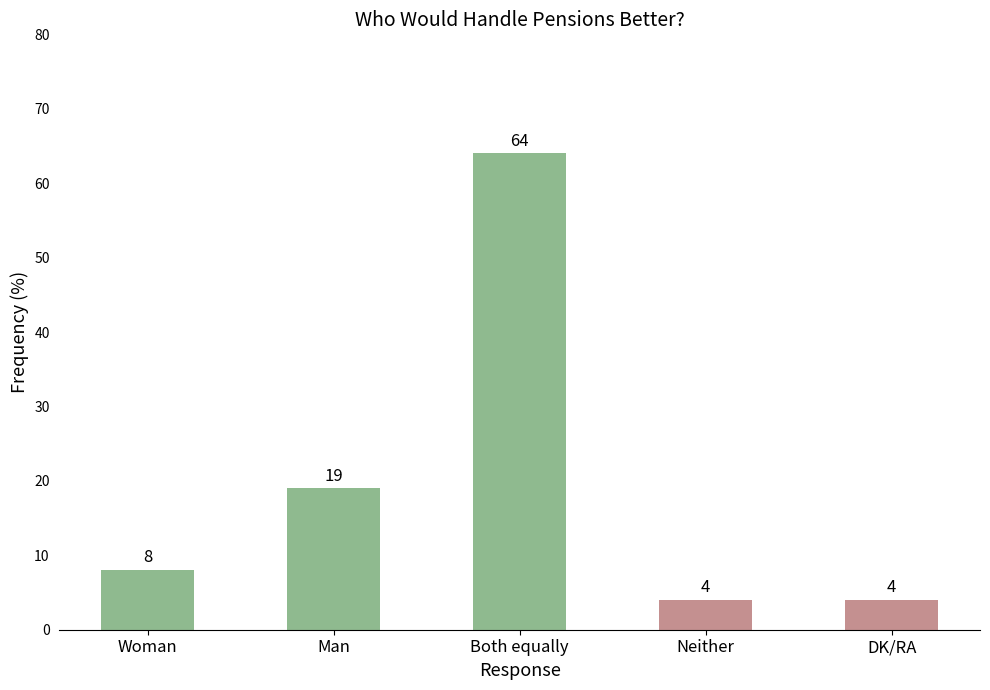

What is the value of the 1st bar from the left?

8